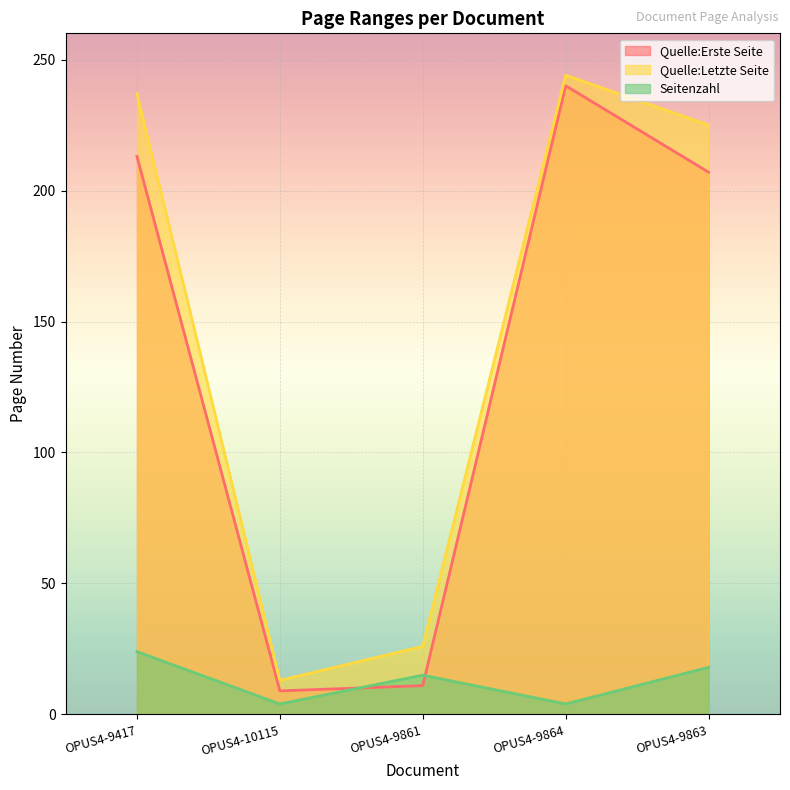

Reading right to left, extract all data points from this chart.

Quelle:Erste Seite: 207	240	11	9	213
Quelle:Letzte Seite: 225	244	26	13	237
Seitenzahl: 18	4	15	4	24